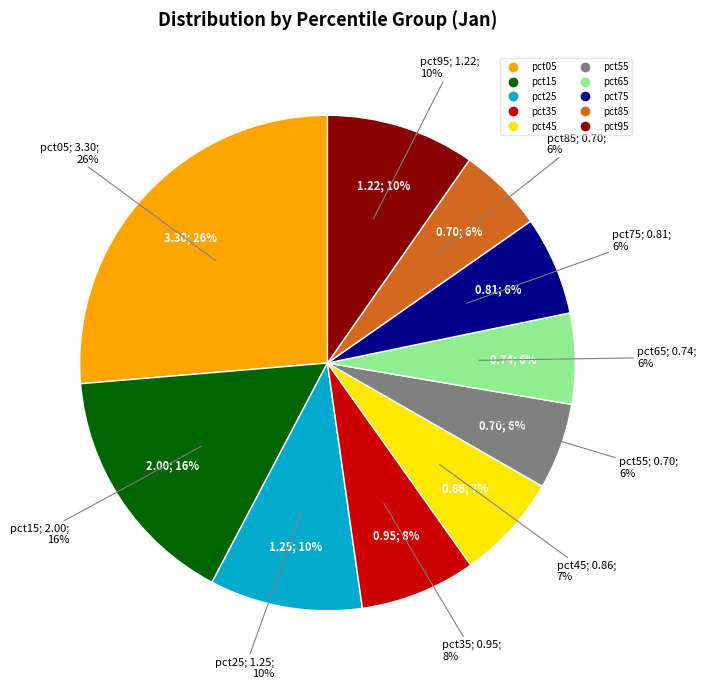

What is the change in value from pct25 to pct75?

-0.4